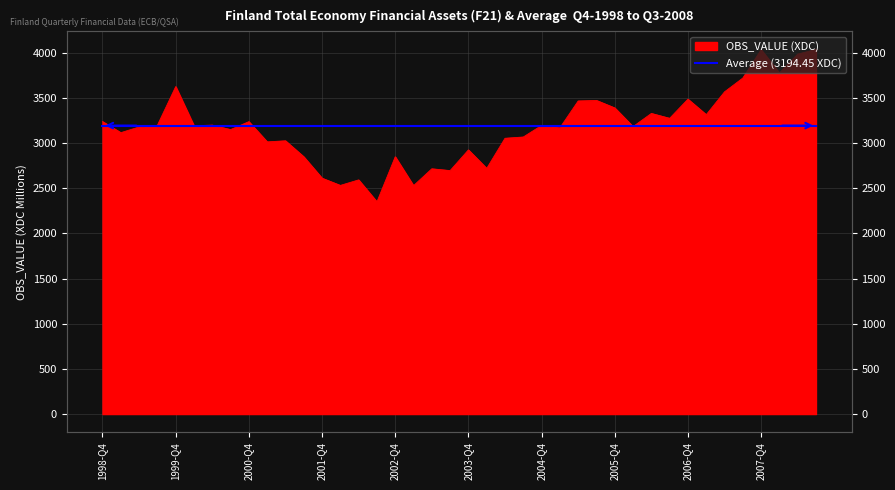

What is the value of the 6th point from the left?

3192